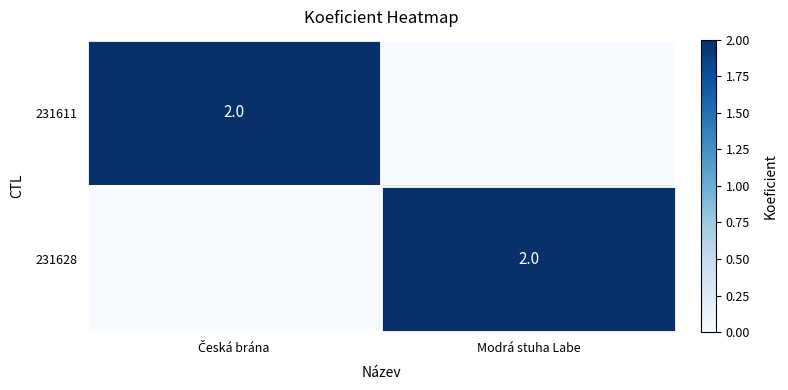

What is the spread (max minus min) of values at Česká brána?

2